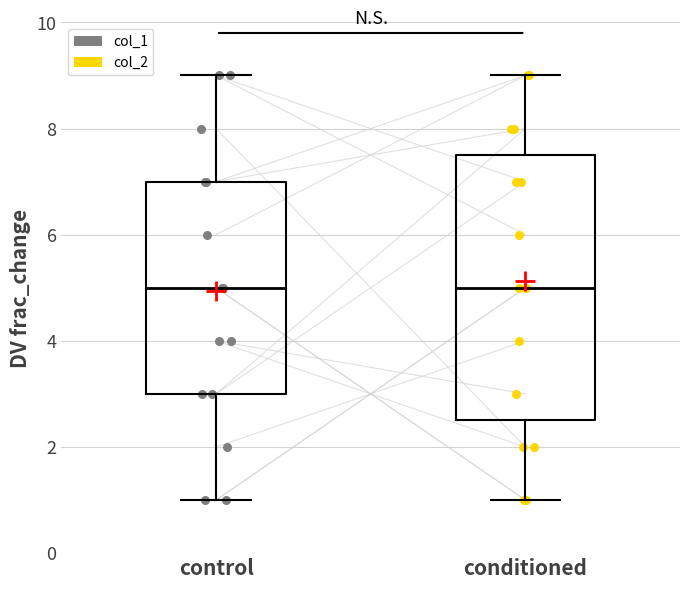

Comparing the boxes themselves (not the whiskers), which one is the tallest?

conditioned